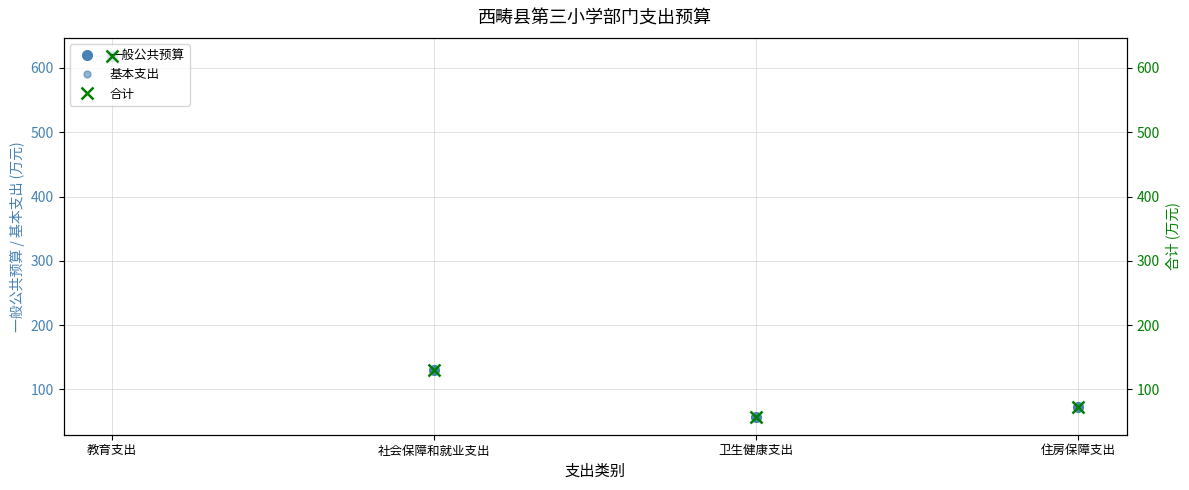

List the labels in order of 基本支出 value, largest first.

教育支出, 社会保障和就业支出, 住房保障支出, 卫生健康支出